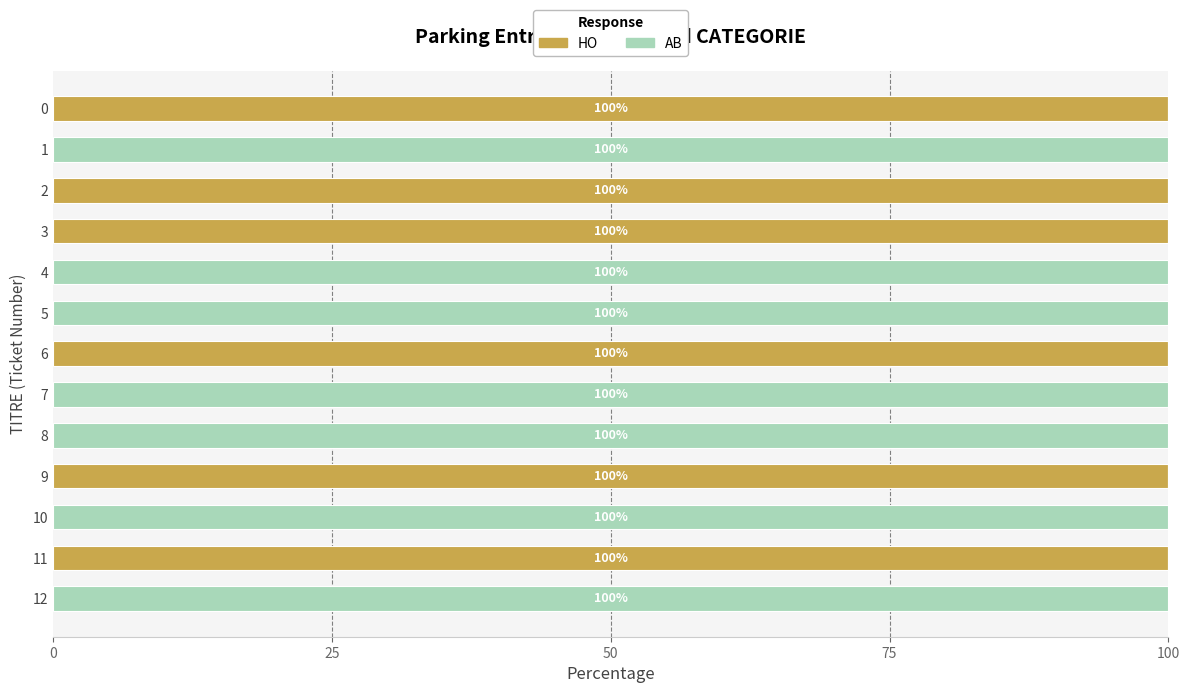

True or false: HO has a value of 0 at 12.

True